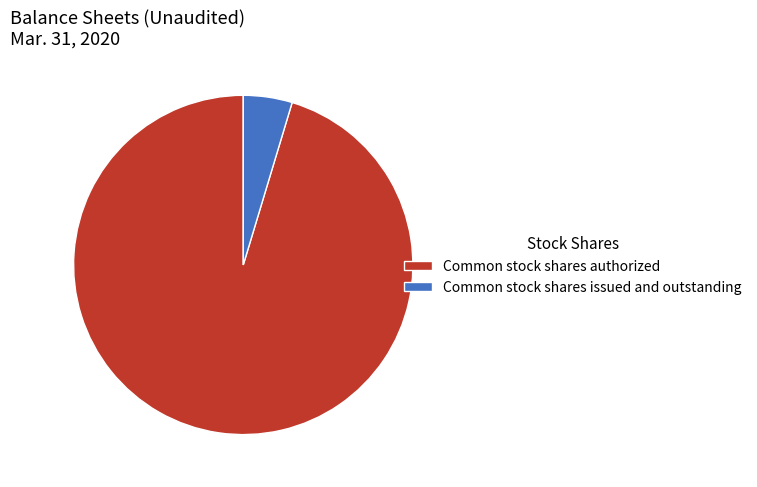

Which slice is the largest?

Common stock shares authorized